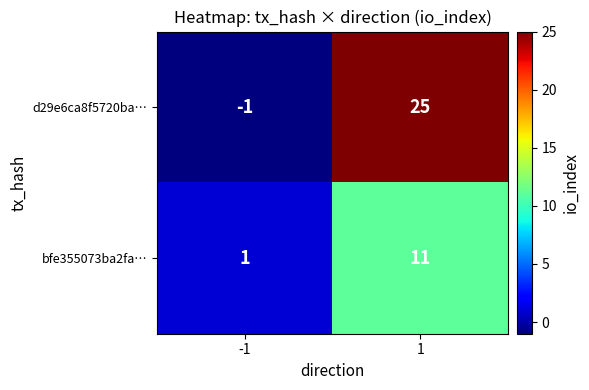

Reading left to right, list all the values displayed in this chart.

d29e6ca8f5720ba…: -1	25
bfe355073ba2fa…: 1	11